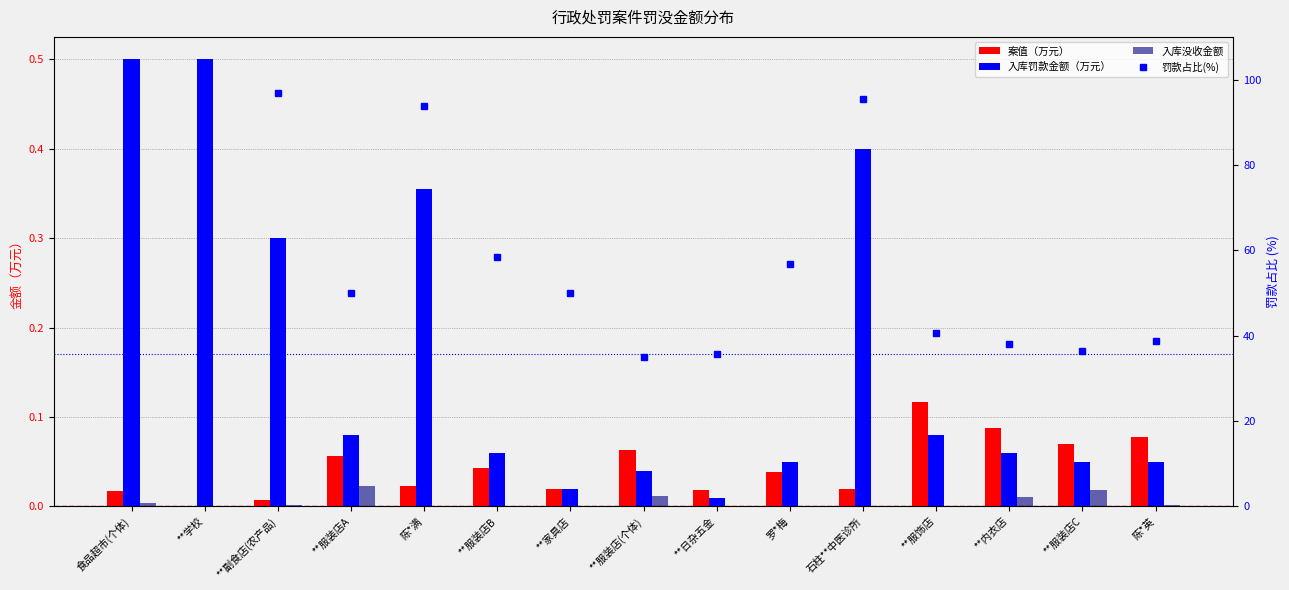

Where does the 罚款占比(%) series first go above 50?

食品超市(个体)